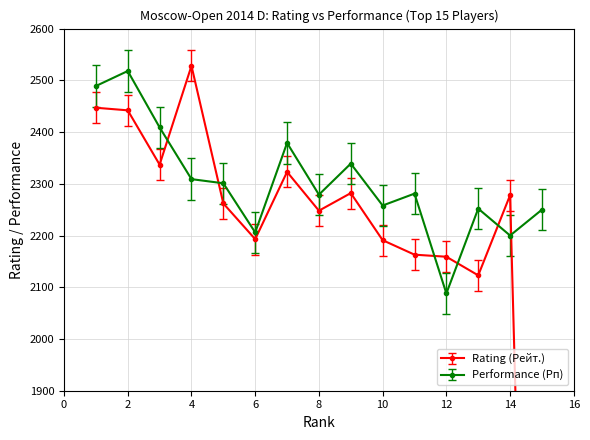

How many series are shown in this chart?

2